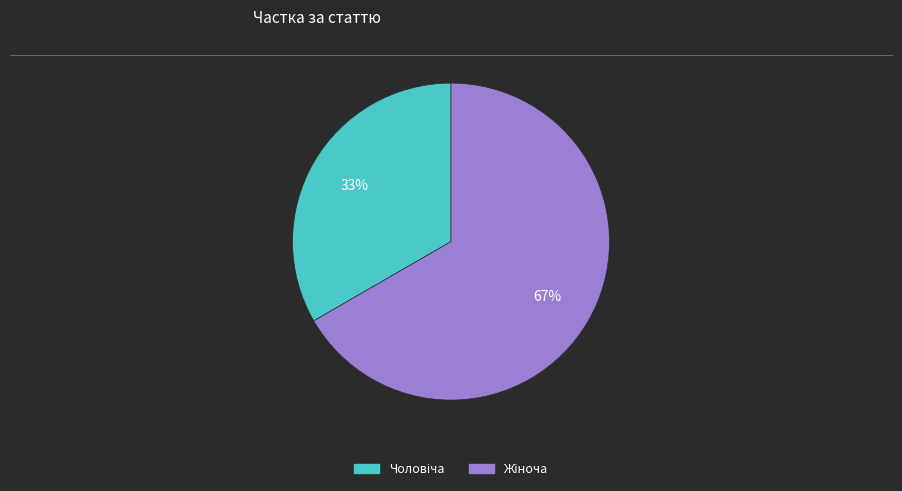

To the nearest percent, what is the average slice percentage?

50%